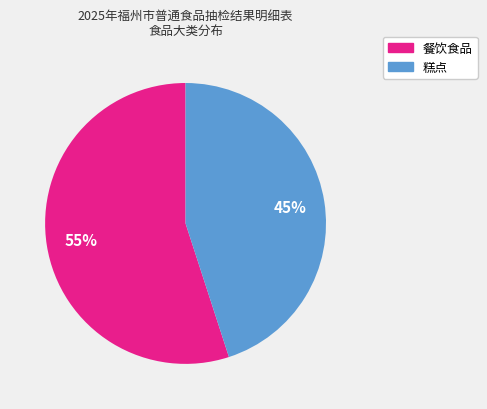

Rank the categories by value from lowest to highest.

糕点, 餐饮食品